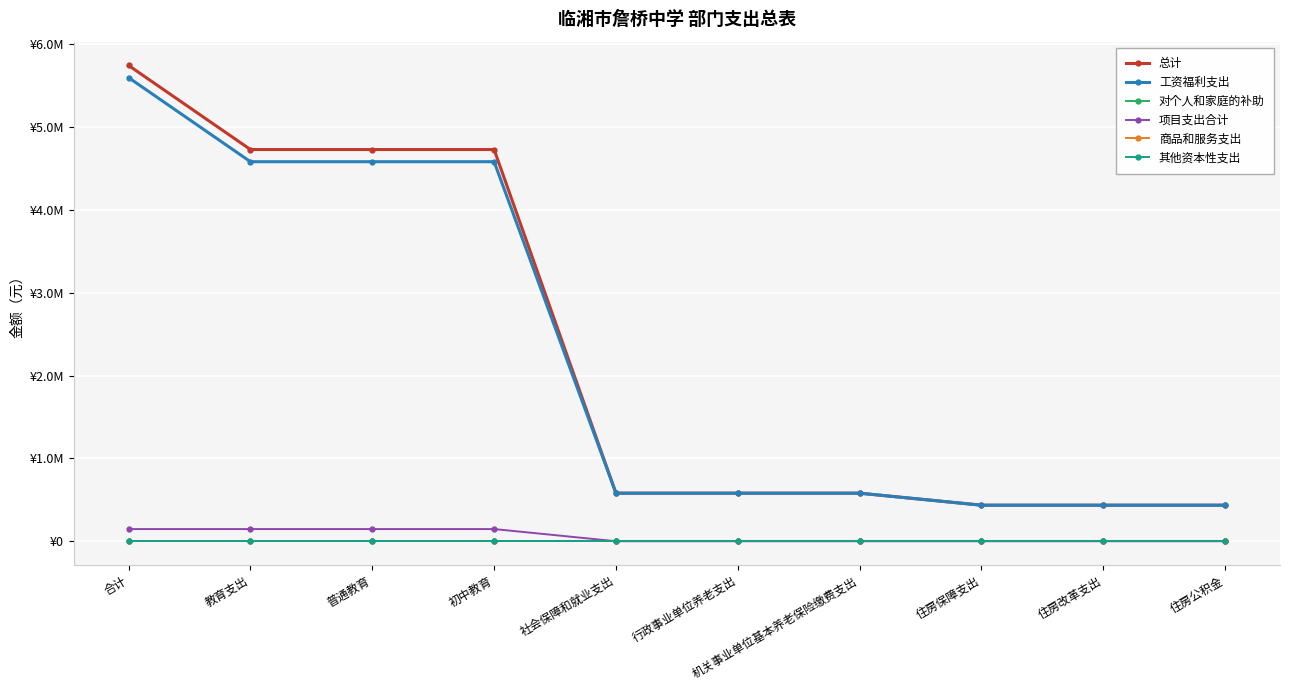

Rank the series by their maximum value, from lowest to highest.

对个人和家庭的补助, 商品和服务支出, 其他资本性支出, 项目支出合计, 工资福利支出, 总计